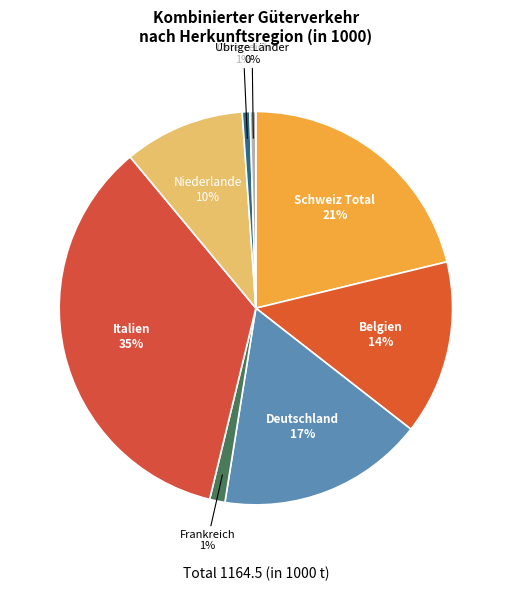

Do Niederlande and Österreich together represent more than half of the pie?

No